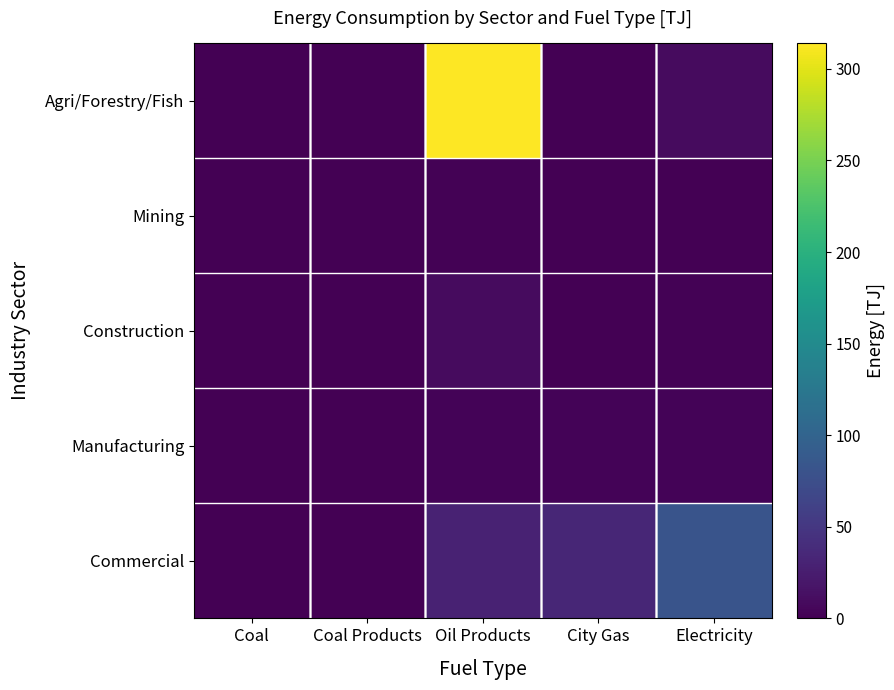

What is the maximum value shown in the chart?

313.9